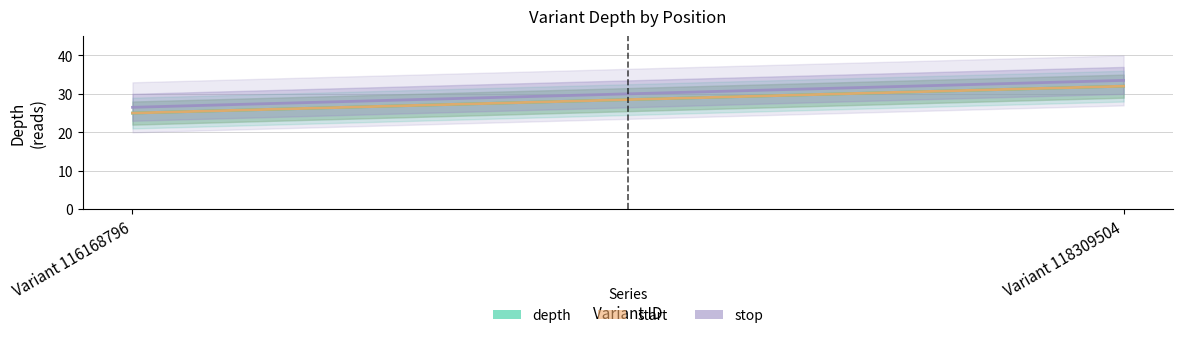

At Variant 116168796, list the series in order from largest to smallest.

stop, depth, start